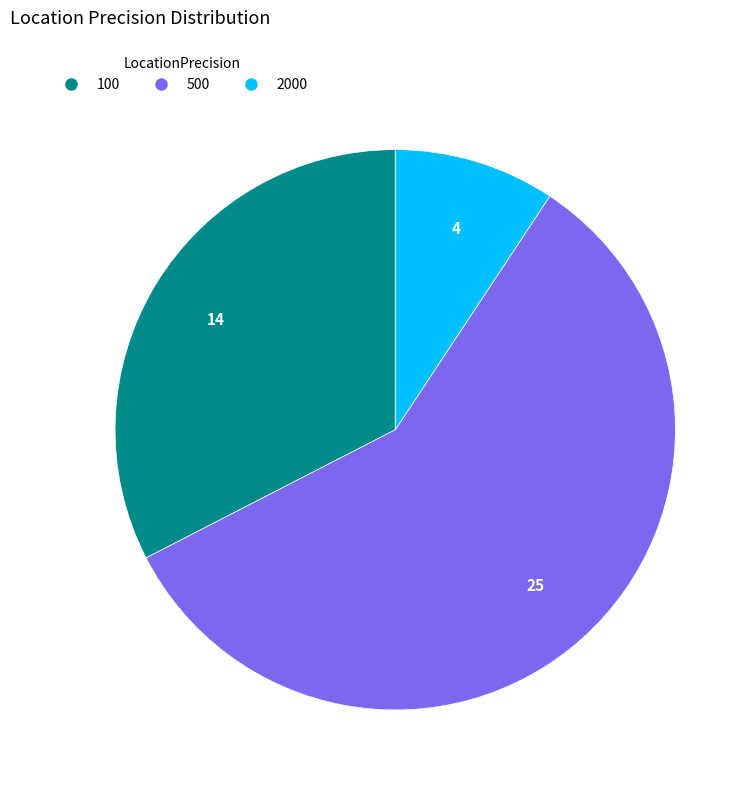

What is the ratio of the value at 500 to the value at 100?

1.8